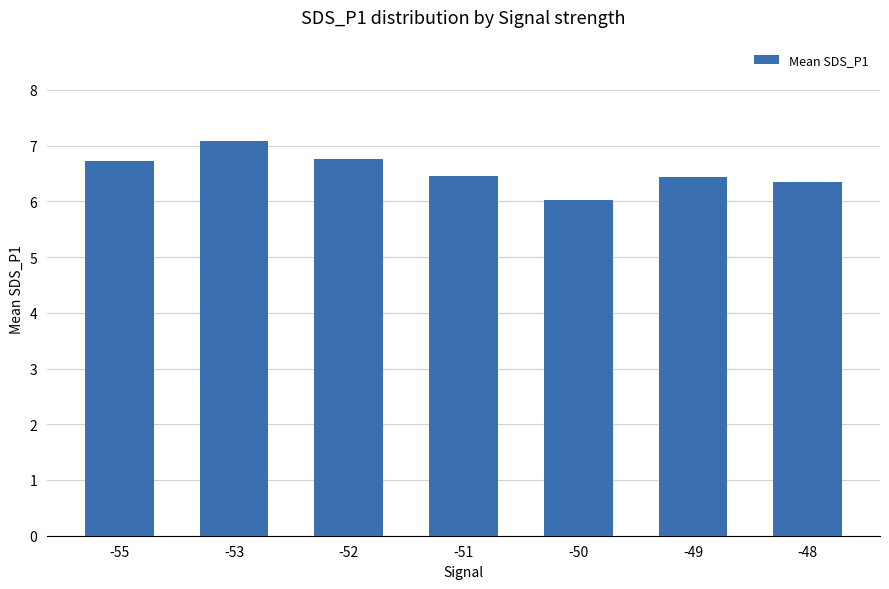

Read the value at -53.

7.1